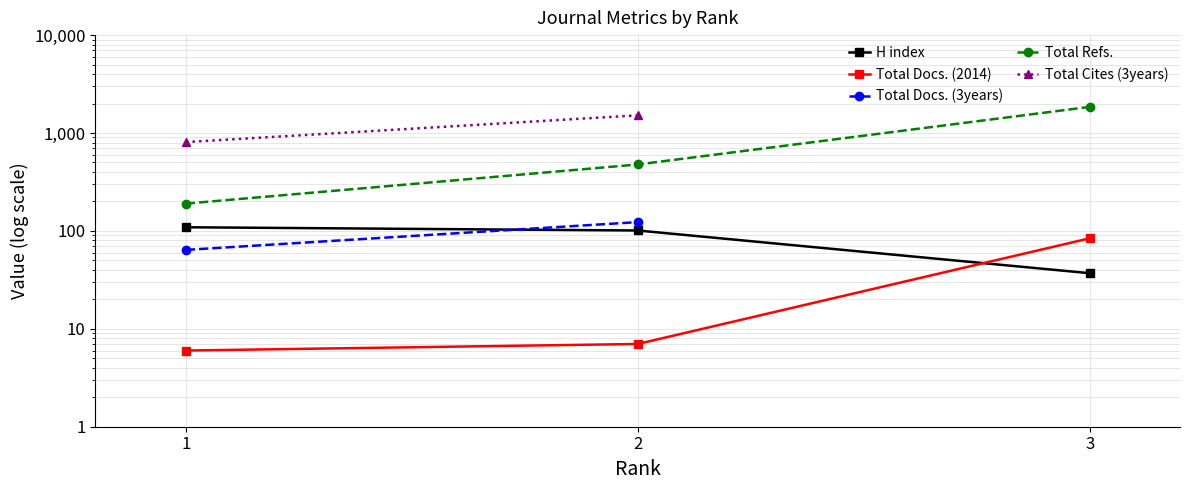

What is the value of the Total Docs. (2014) point at the 2nd from the left?

7.0